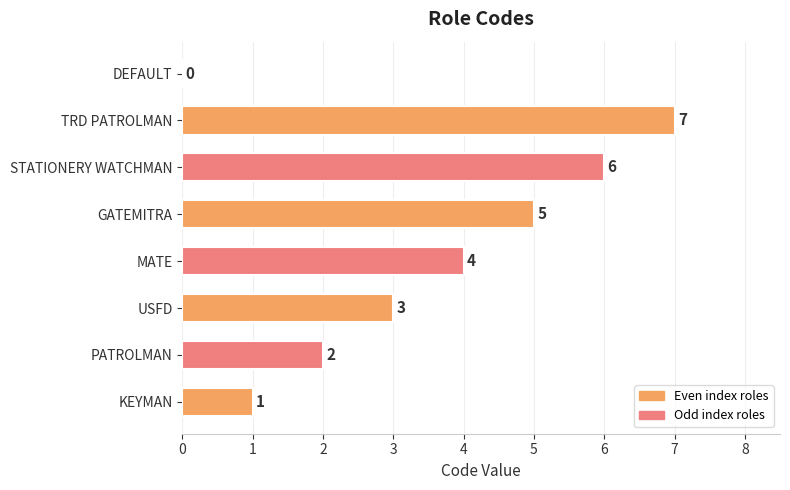

What is the ratio of the value at STATIONERY WATCHMAN to the value at MATE?

1.5